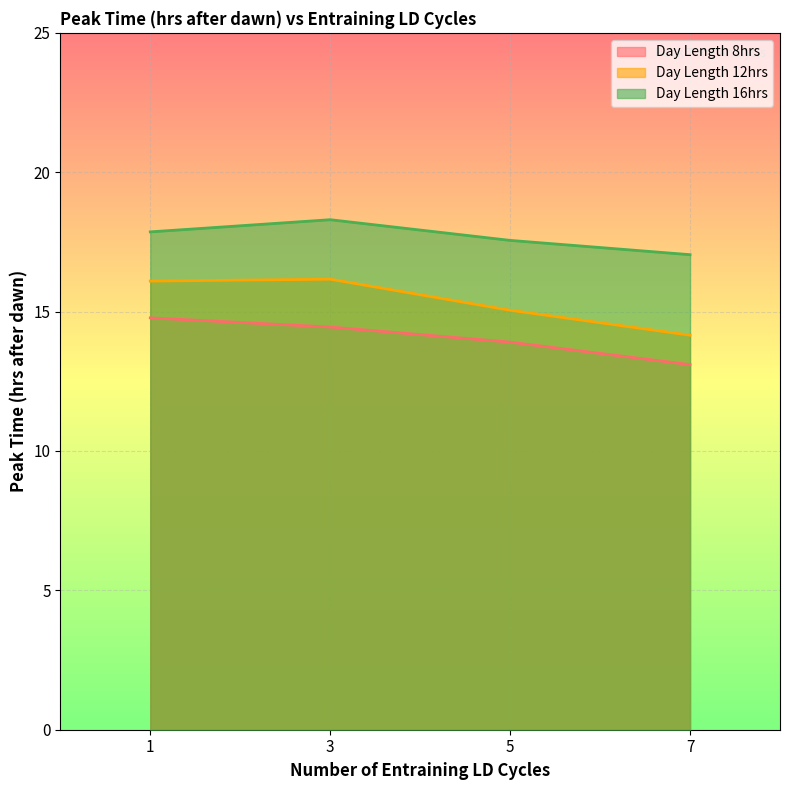

List the series in order of their peak value, lowest first.

Day Length 8hrs, Day Length 12hrs, Day Length 16hrs